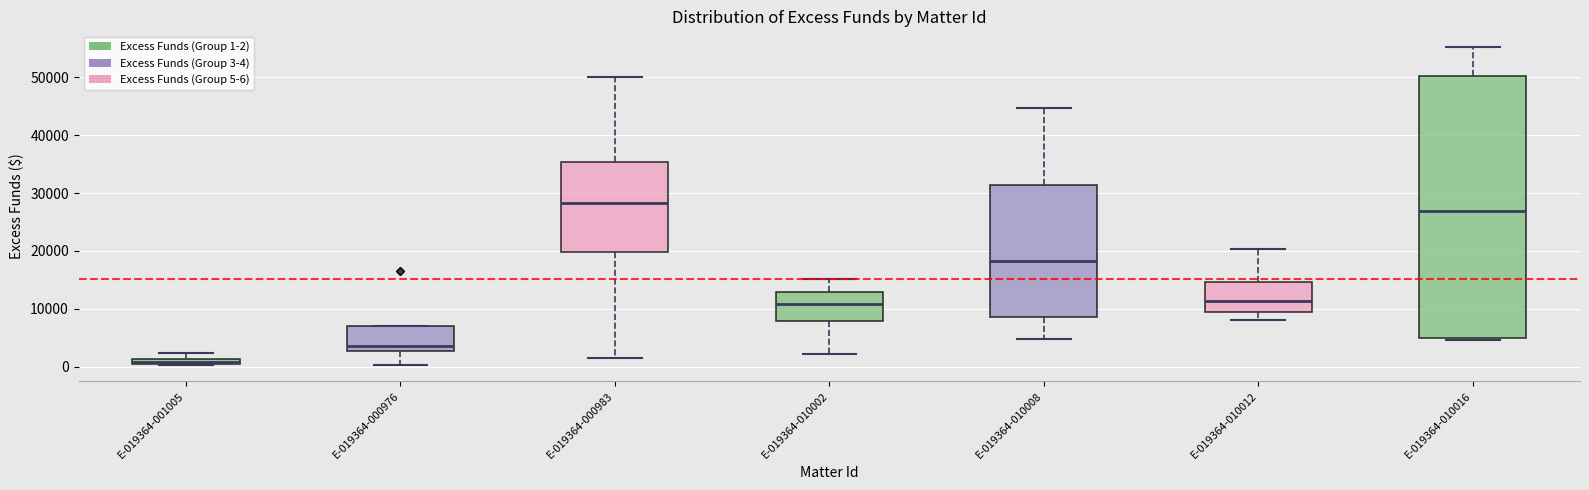

Which box's median line is the highest?

E-019364-000983